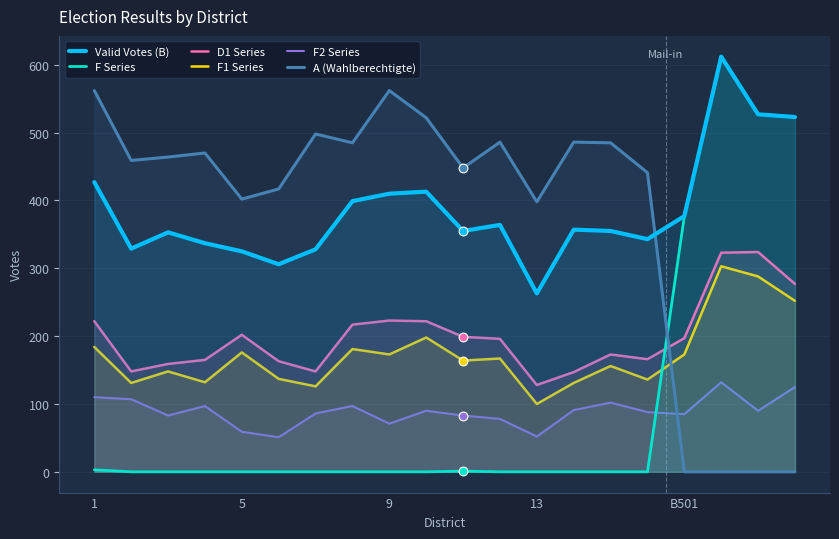

True or false: Valid Votes (B) and F1 Series intersect in this chart.

False